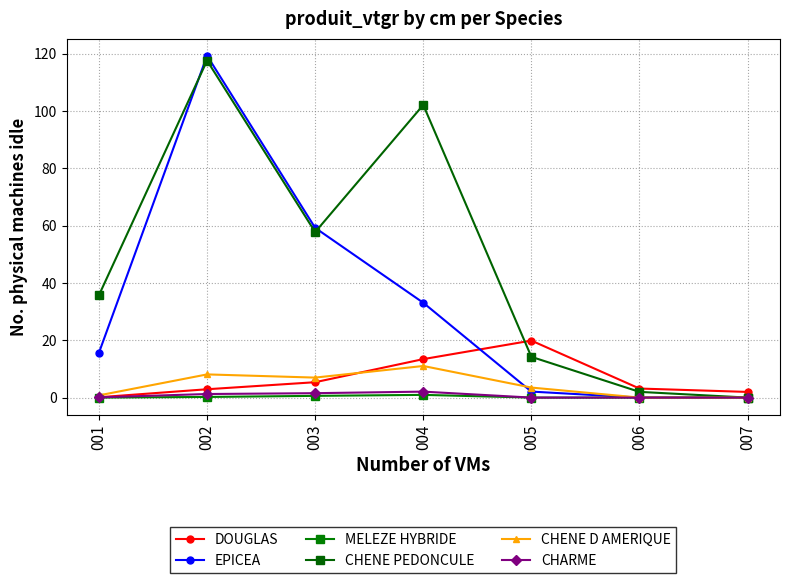

What are all the series names shown in the legend?

DOUGLAS, EPICEA, MELEZE HYBRIDE, CHENE PEDONCULE, CHENE D AMERIQUE, CHARME